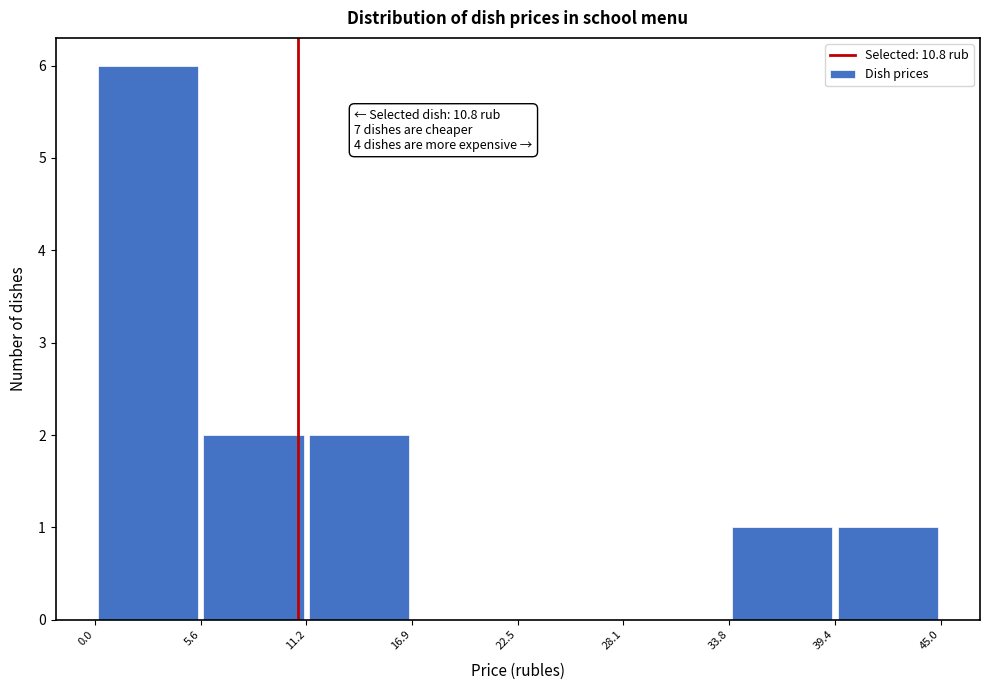

Which range on the x-axis has the tallest bar?

0.0 to 5.6